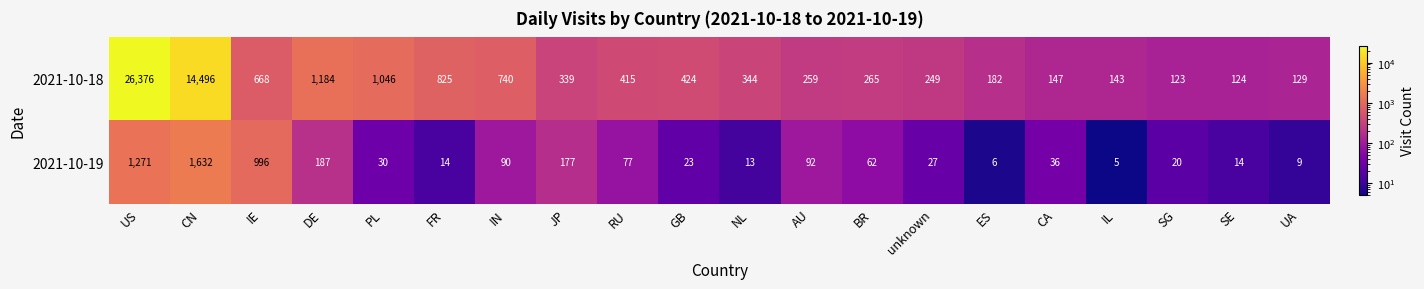

At which category is the sum across all series the highest?

US